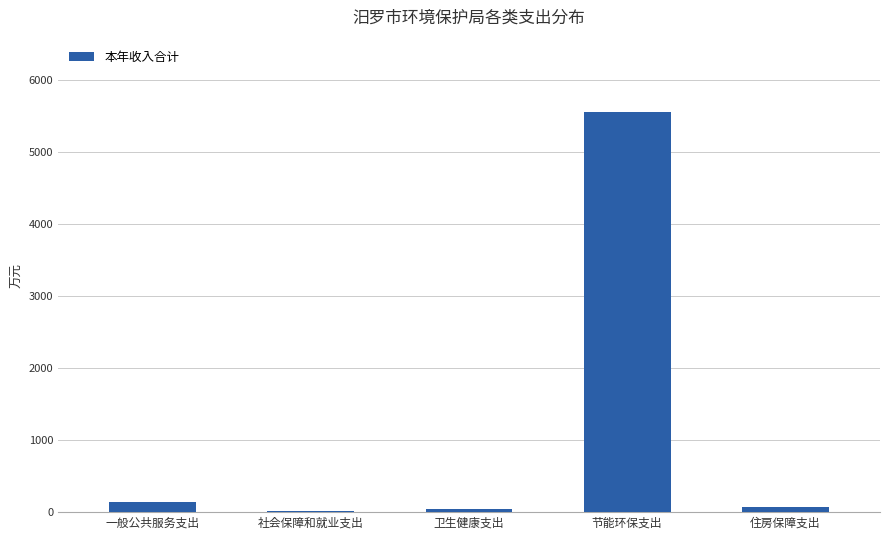

What is the greatest value displayed?

5564.5